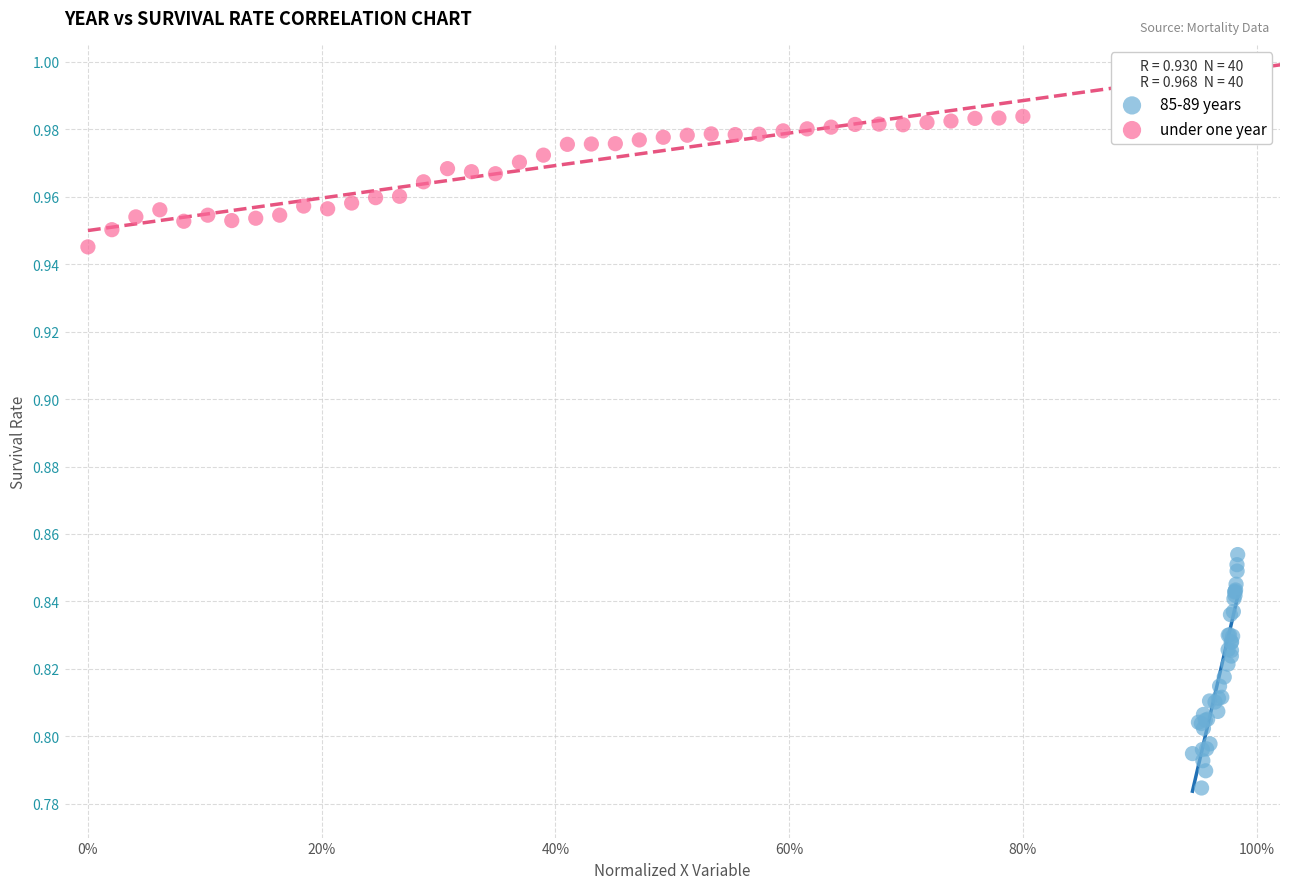

Which series reaches the maximum Y coordinate?

under one year